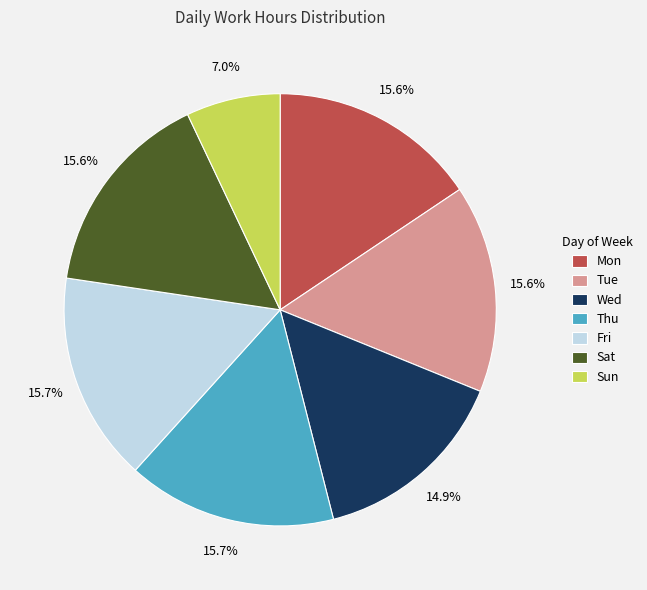

Count the number of slices in the pie.

7